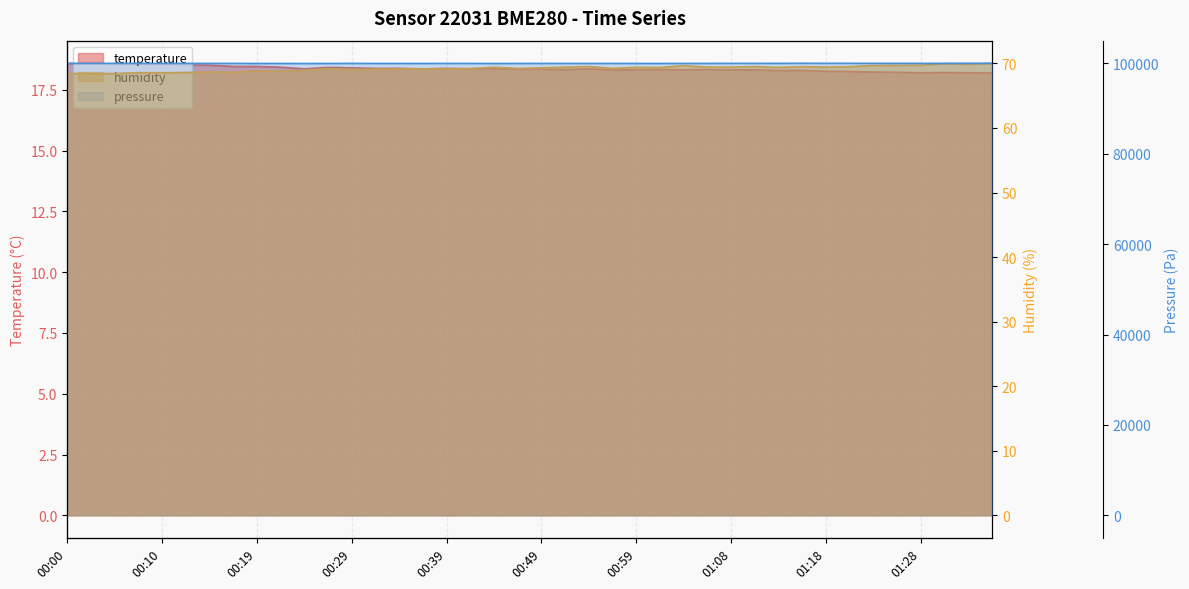

At which category does humidity reach its first local valley?

00:02